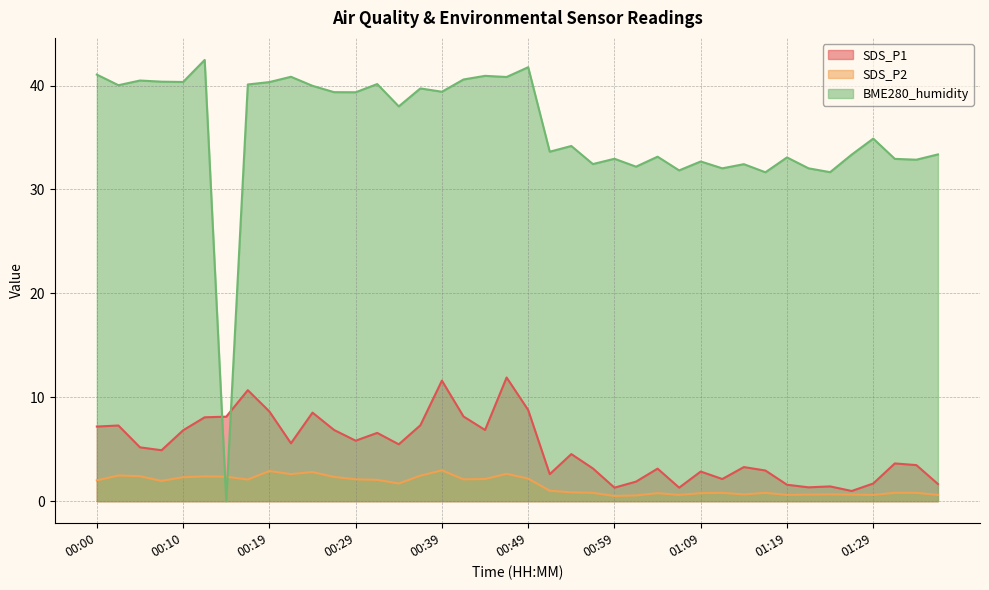

The value of SDS_P2 at 01:24 is 0.1. True or false?

False